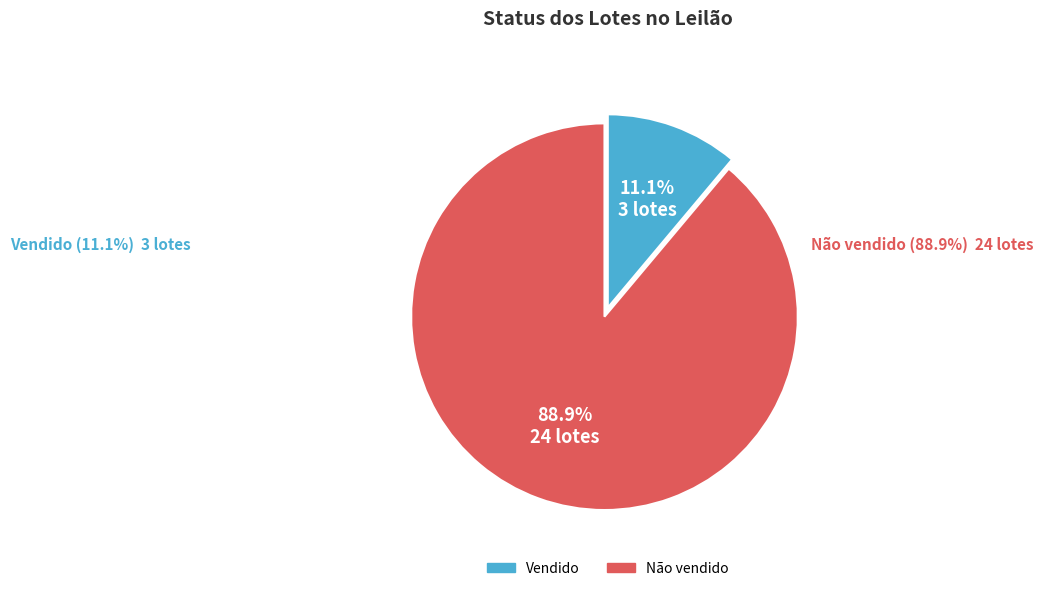

Between Não vendido and Vendido, which is larger?

Não vendido